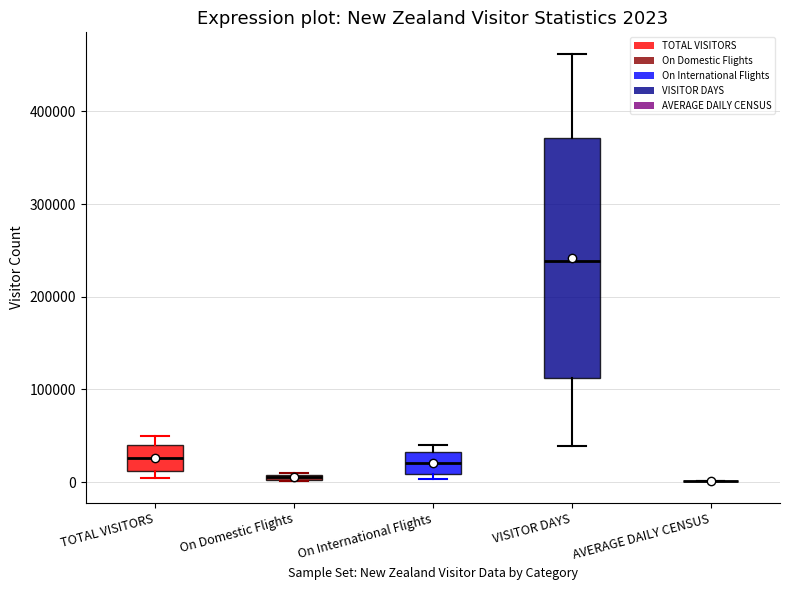

Which box is the tallest, from its lower edge to its upper edge?

VISITOR DAYS